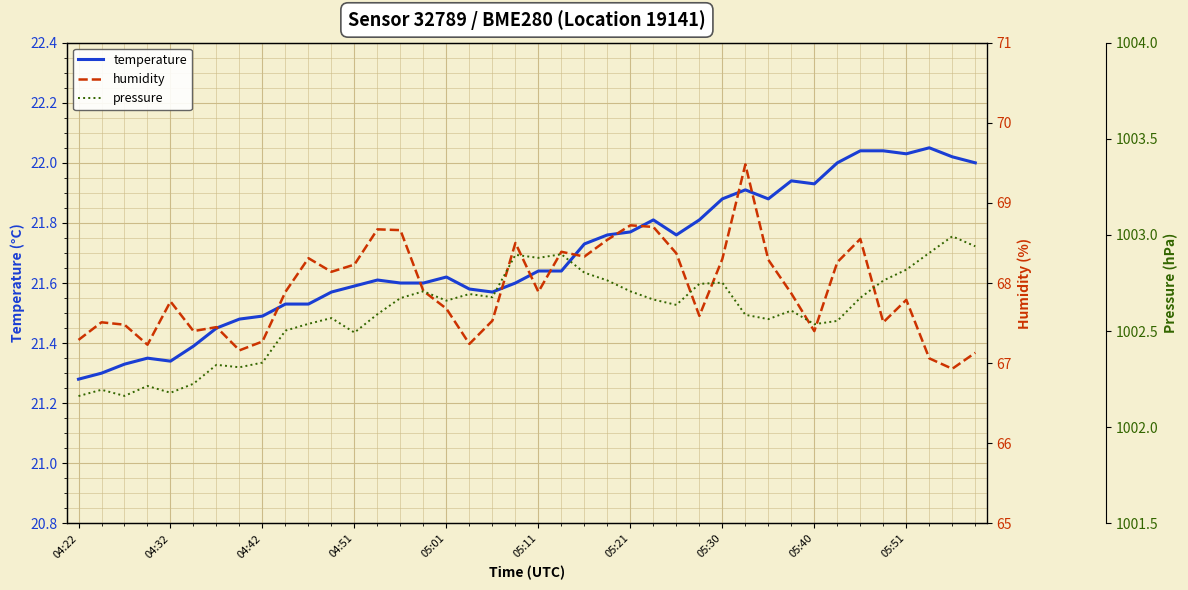

Which series has the largest total across all categories?

pressure